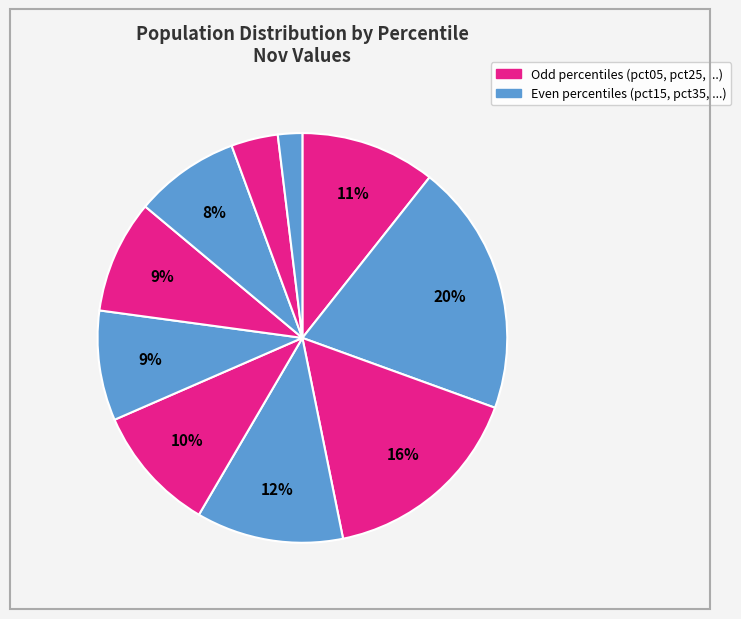

How many slices are in this pie chart?

10